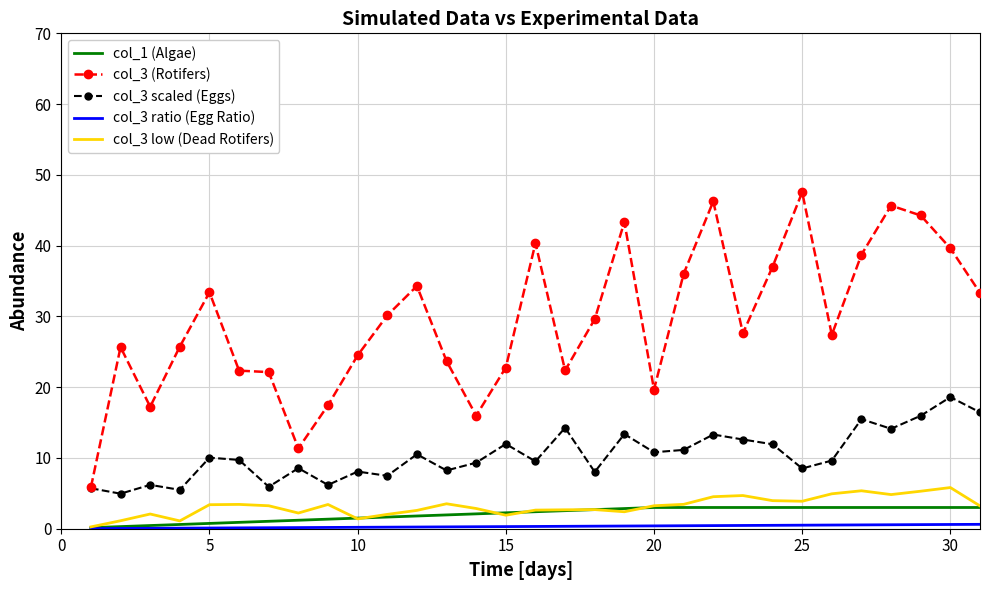

True or false: col_3 (Rotifers) and col_3 low (Dead Rotifers) intersect in this chart.

False